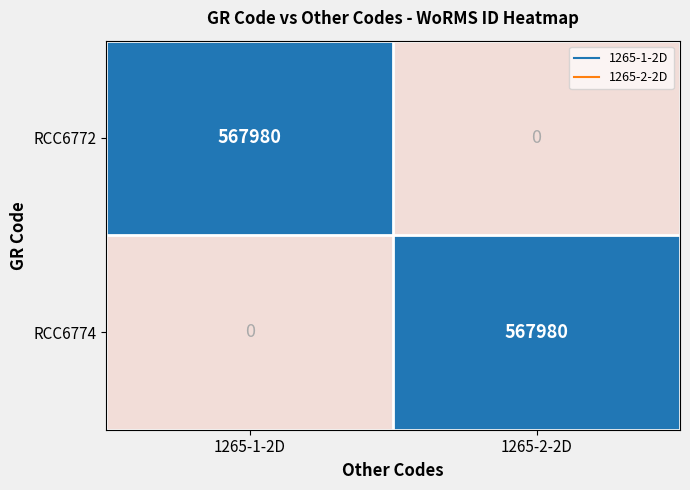

The value of RCC6774 at 1265-1-2D is 271401. True or false?

False